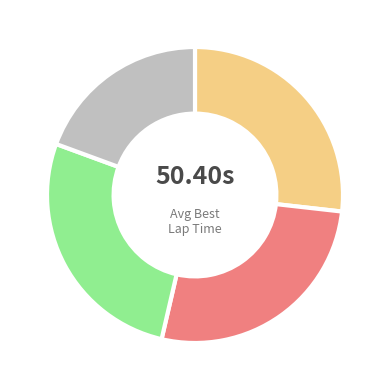

How many segments does this pie chart have?

4